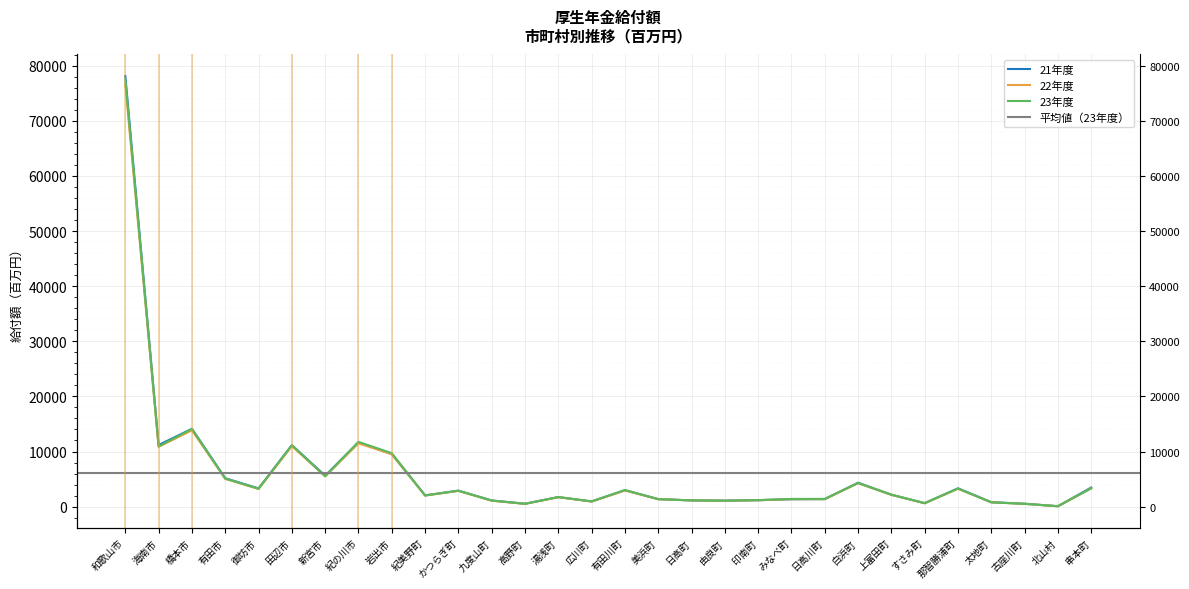

What is the difference between the highest and lowest values at 紀美野町?

27